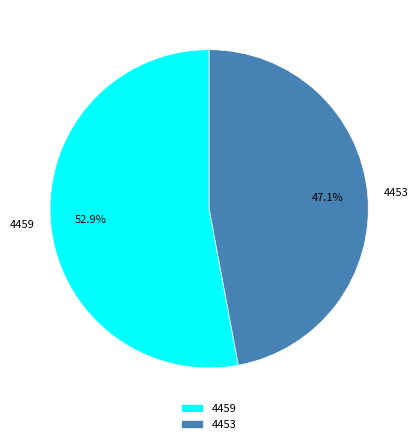

Combined, do 4453 and 4459 account for over 50%?

Yes